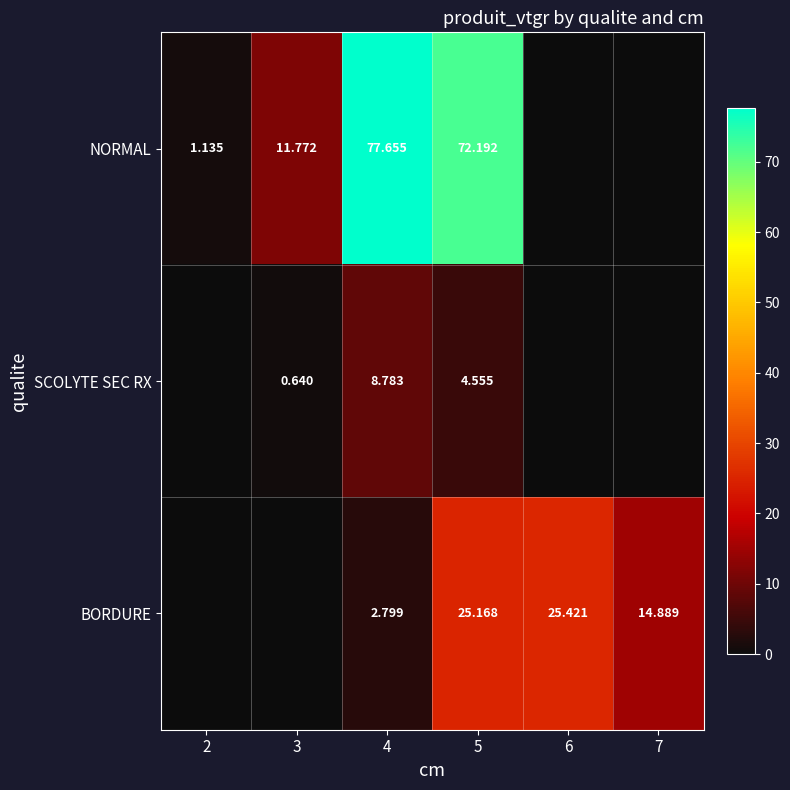

Is the value of BORDURE at 4 greater than the value of NORMAL at 2?

Yes